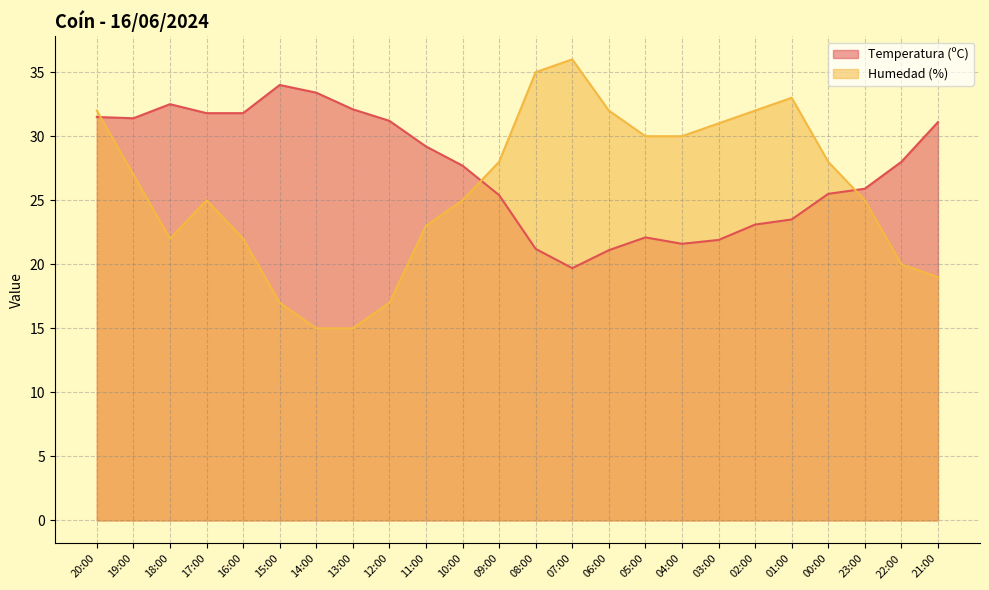

Is the value of Temperatura (ºC) at 09:00 greater than the value of Humedad (%) at 17:00?

Yes